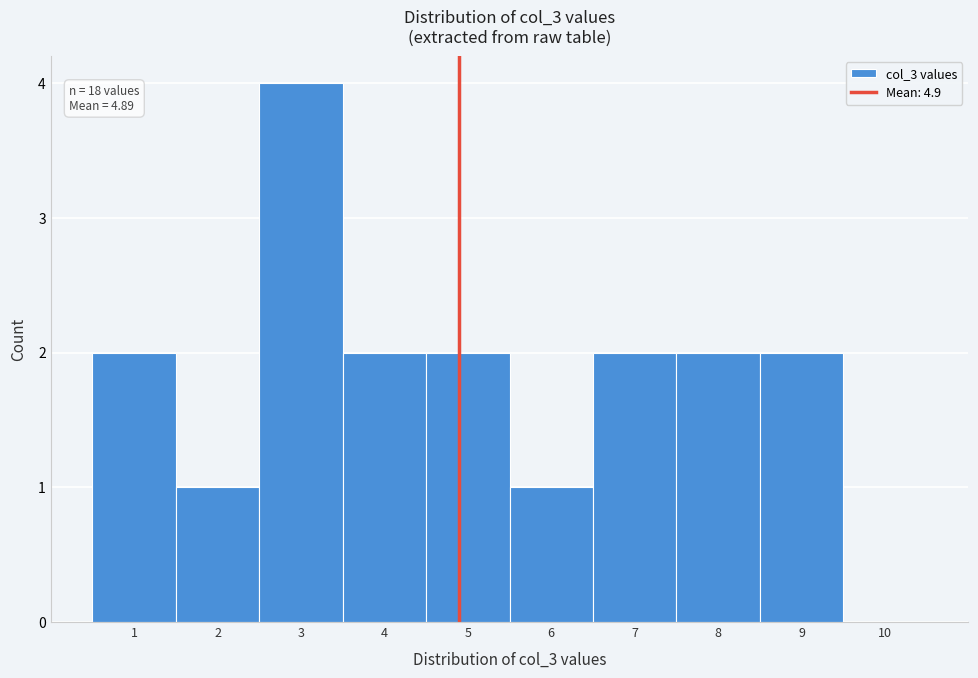

Over which range of the x-axis is the bar tallest?

2.5 to 3.5